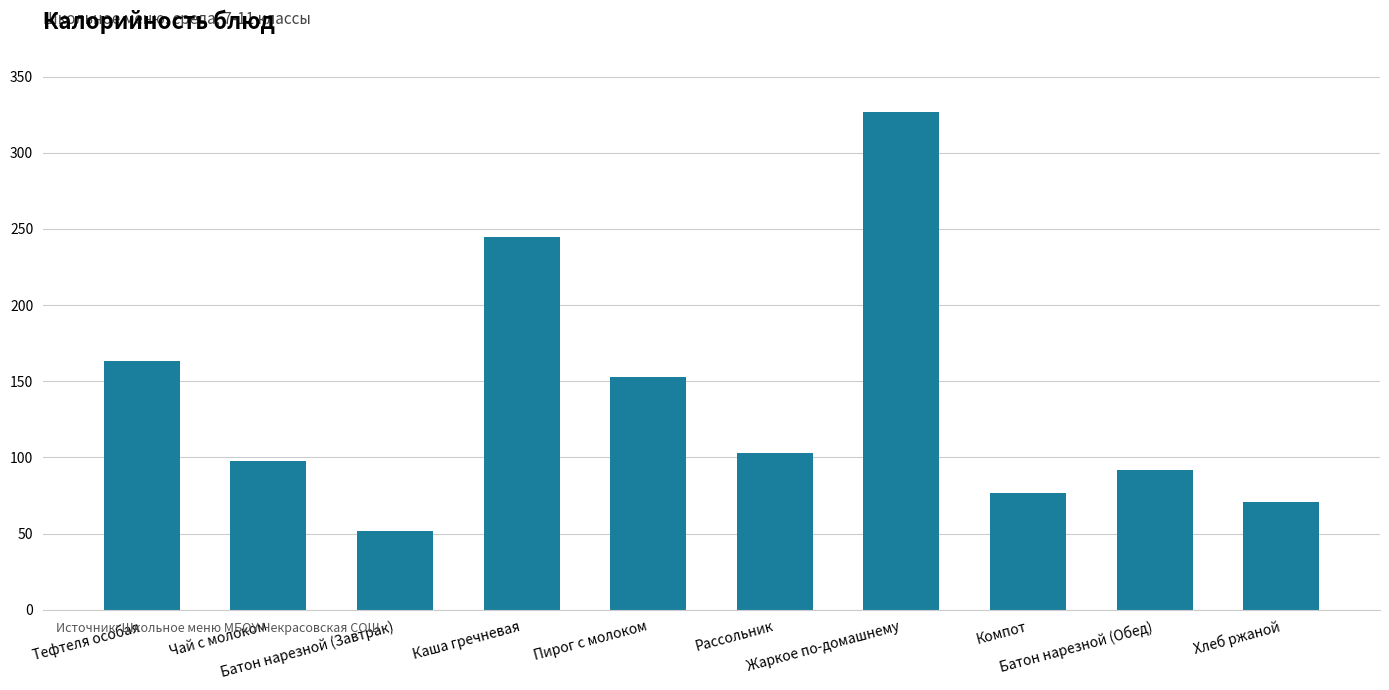

Reading left to right, what are all the values shown in this chart?

Тефтеля особая=163	Чай с молоком=98	Батон нарезной (Завтрак)=52	Каша гречневая=245	Пирог с молоком=153	Рассольник=103	Жаркое по-домашнему=327	Компот=77	Батон нарезной (Обед)=92	Хлеб ржаной=71